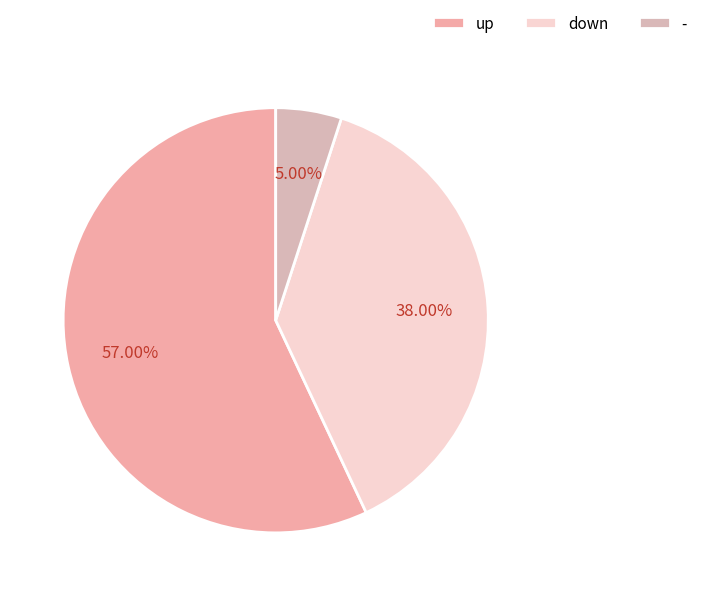

To the nearest percent, what is the combined percentage of - and down?

43%